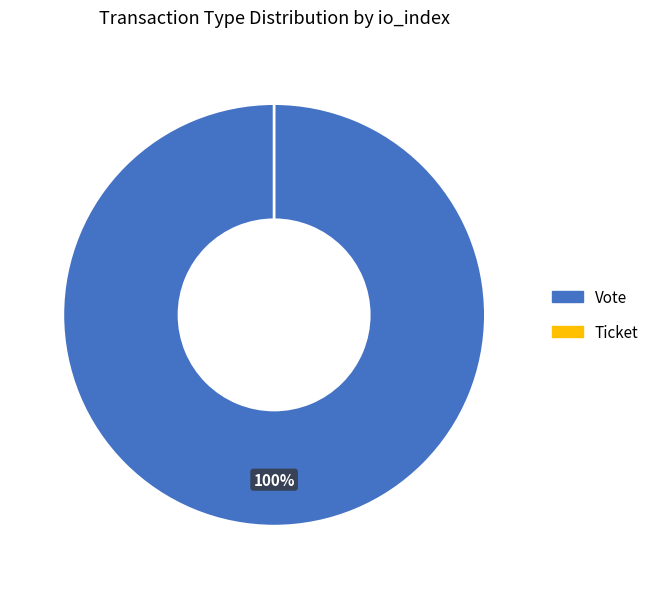

Which slice is the smallest?

Ticket